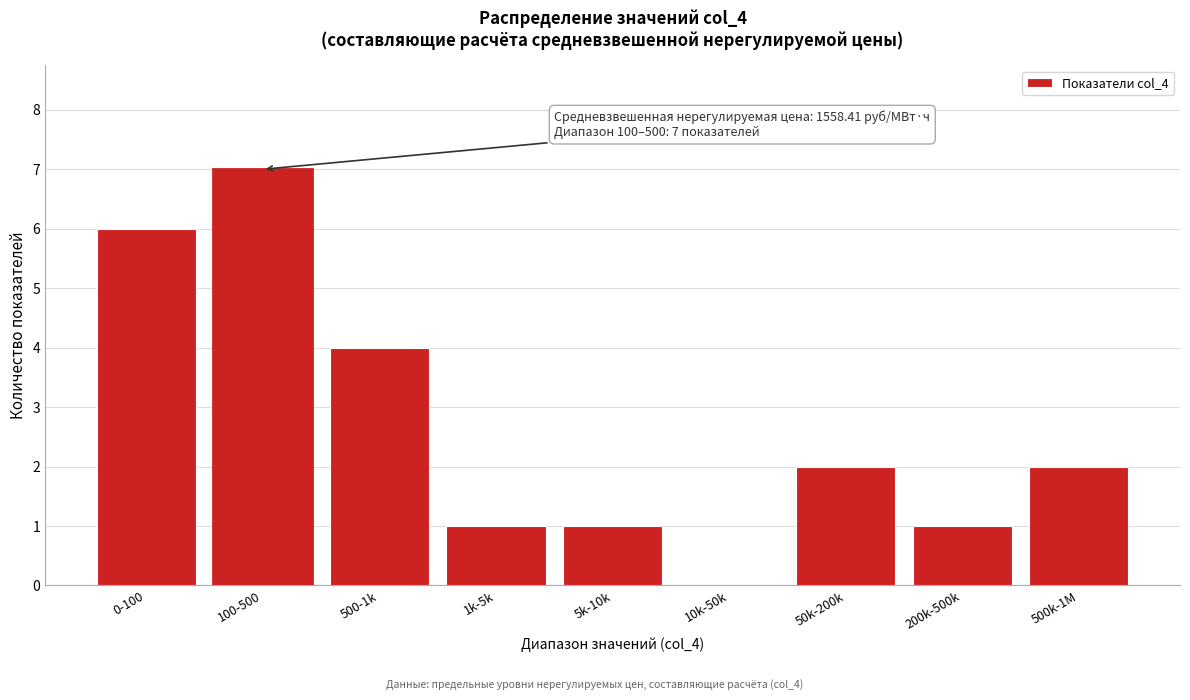

Reading left to right, what are all the values shown in this chart?

0-100=6	100-500=7	500-1k=4	1k-5k=1	5k-10k=1	10k-50k=0	50k-200k=2	200k-500k=1	500k-1M=2